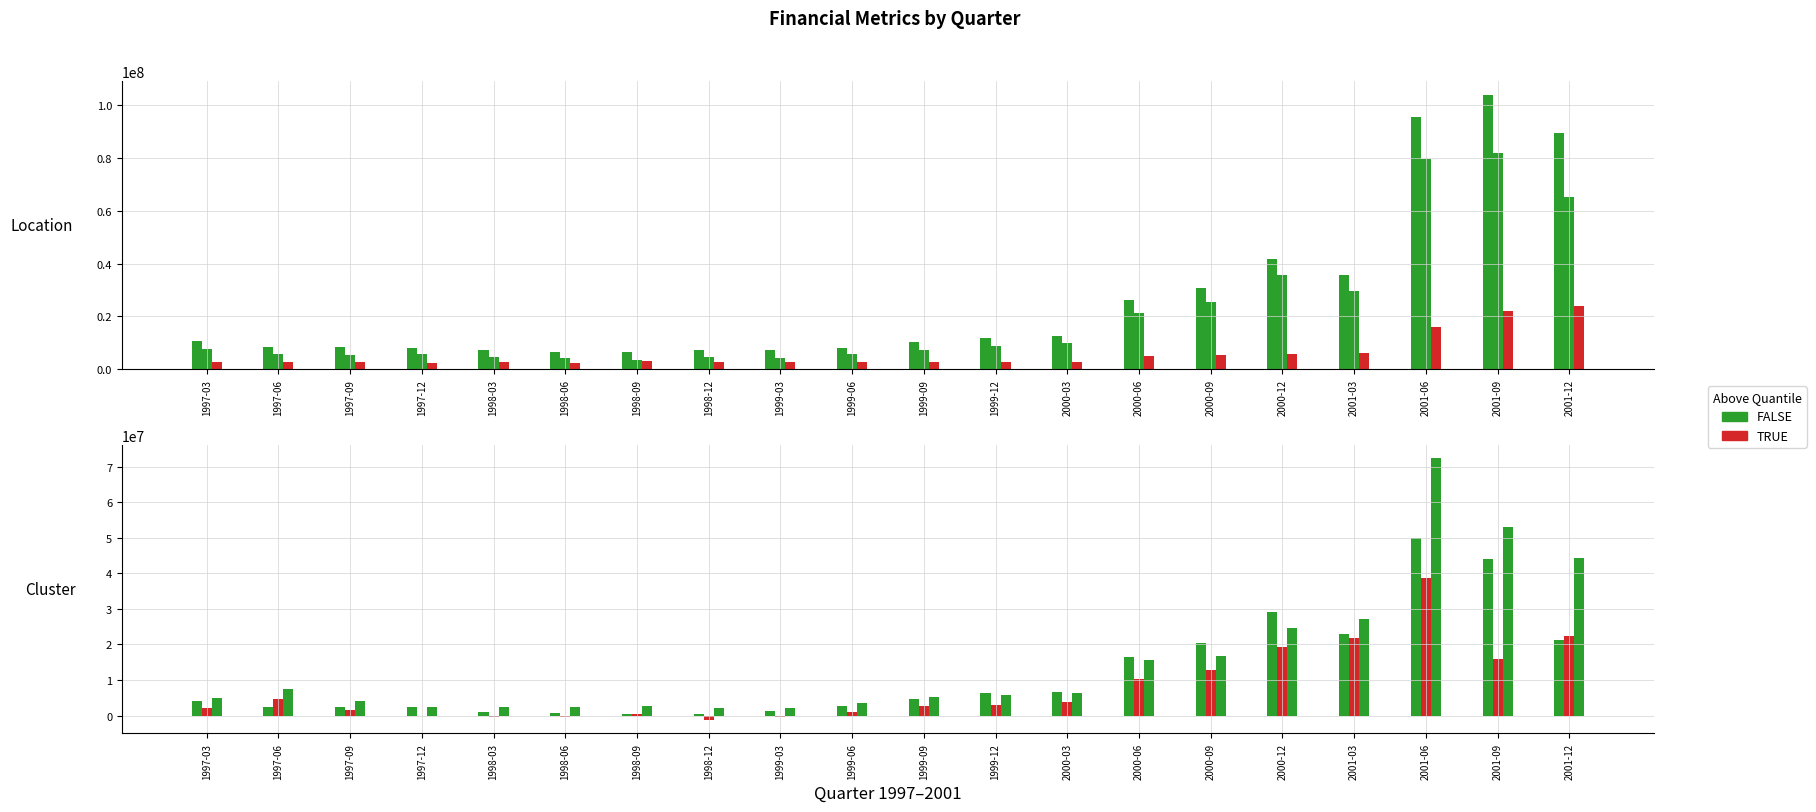

At 2000-12, list the series in order from largest to smallest.

Revenue, Gross Profit, Operating Income, Ebitda, Net Income, Cost Of Revenue